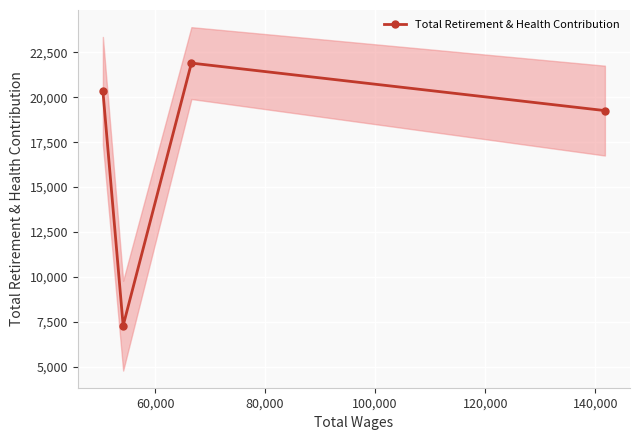

What is the sum of all values?

68807